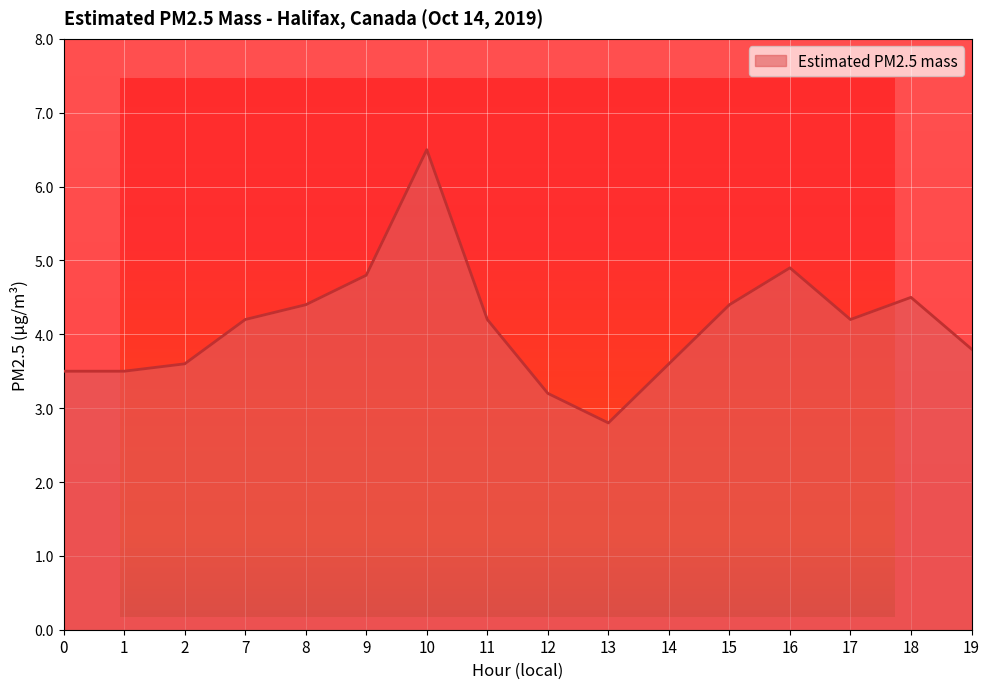

Approximately how many times larger is the value at 7 compared to 15?

1.0